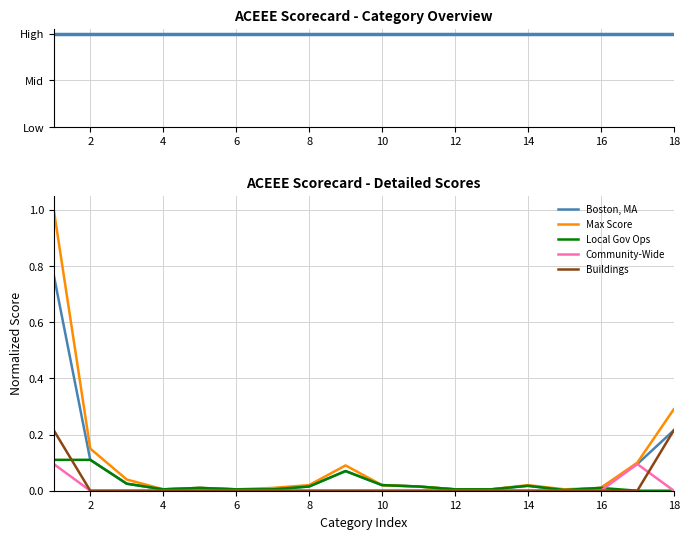

In Local Gov Ops, how many points are higher than both neighbors (excluding endpoints)?

4